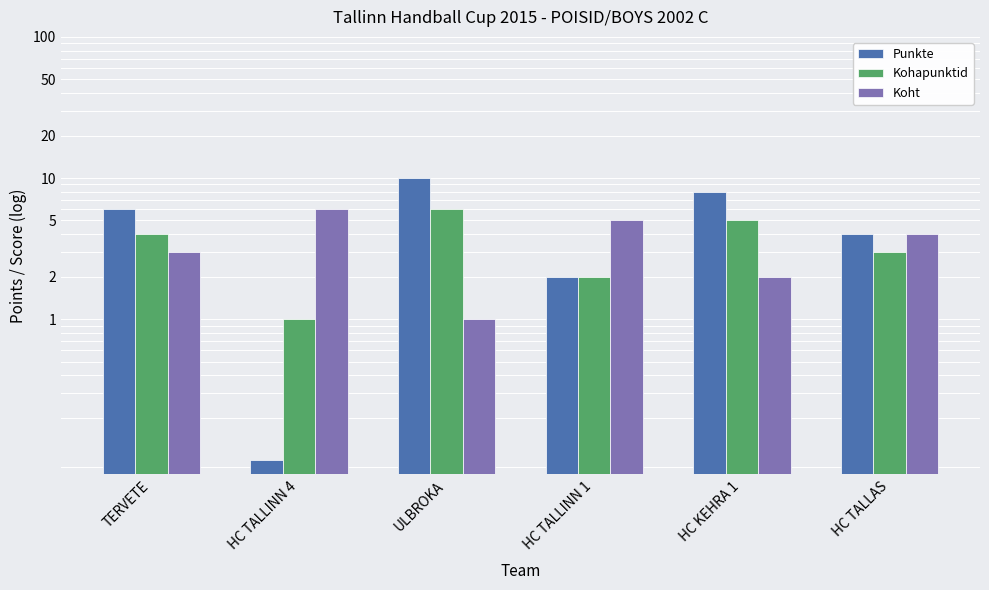

What is the difference between the highest and lowest values at ULBROKA?

9.0